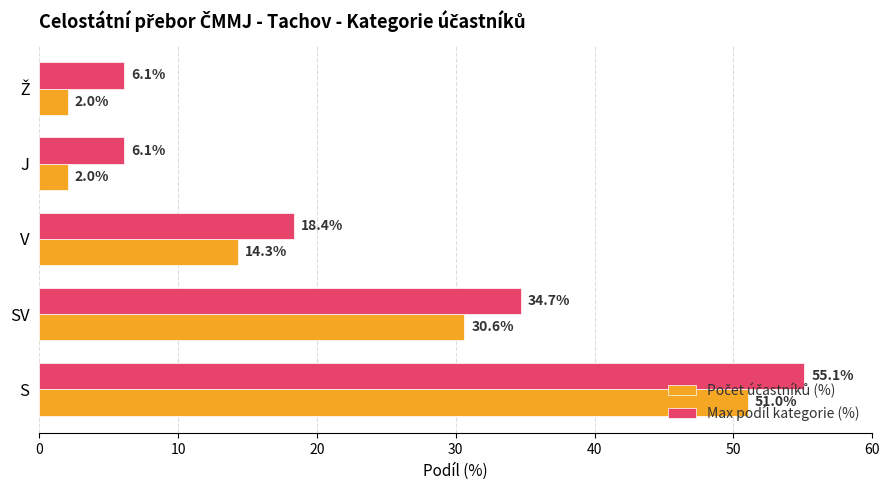

Read the Max podíl kategorie (%) value at S.

55.1